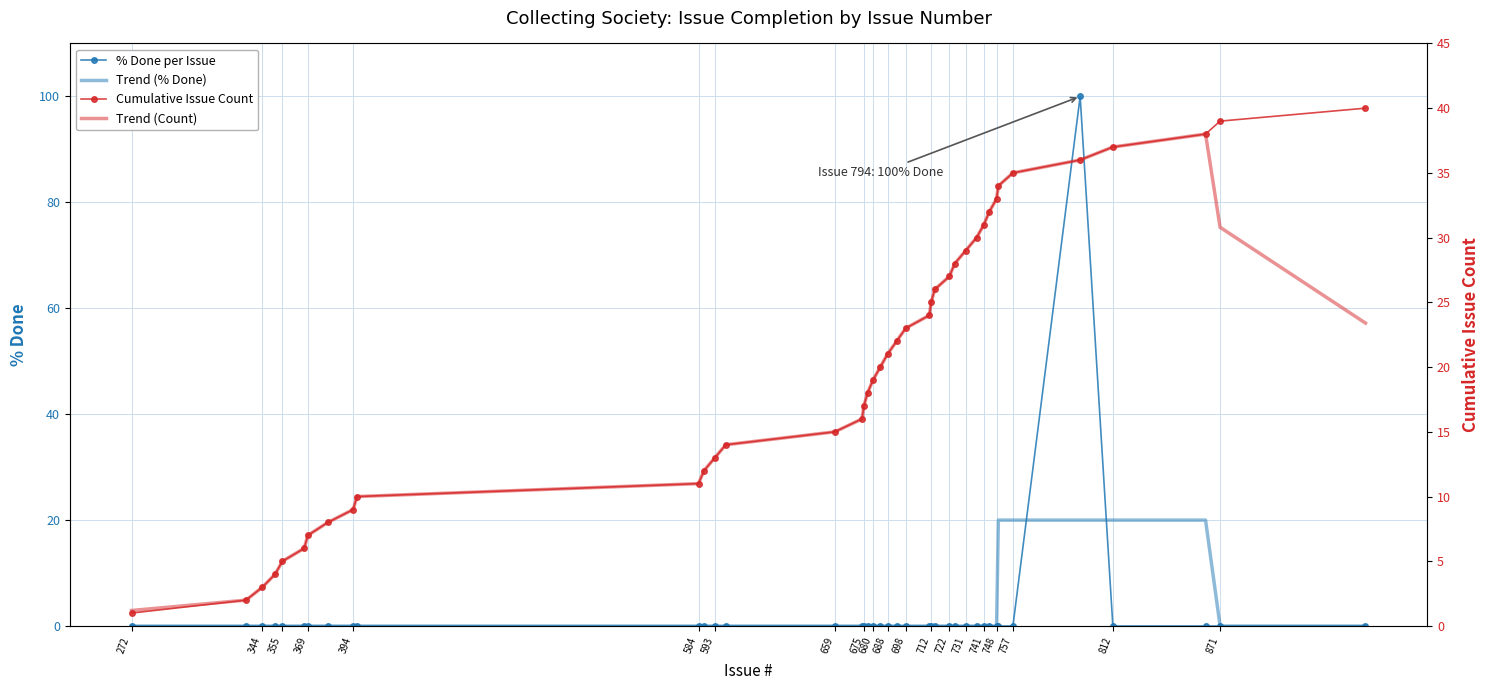

How many intersections are there between % Done per Issue and Trend (% Done)?

2